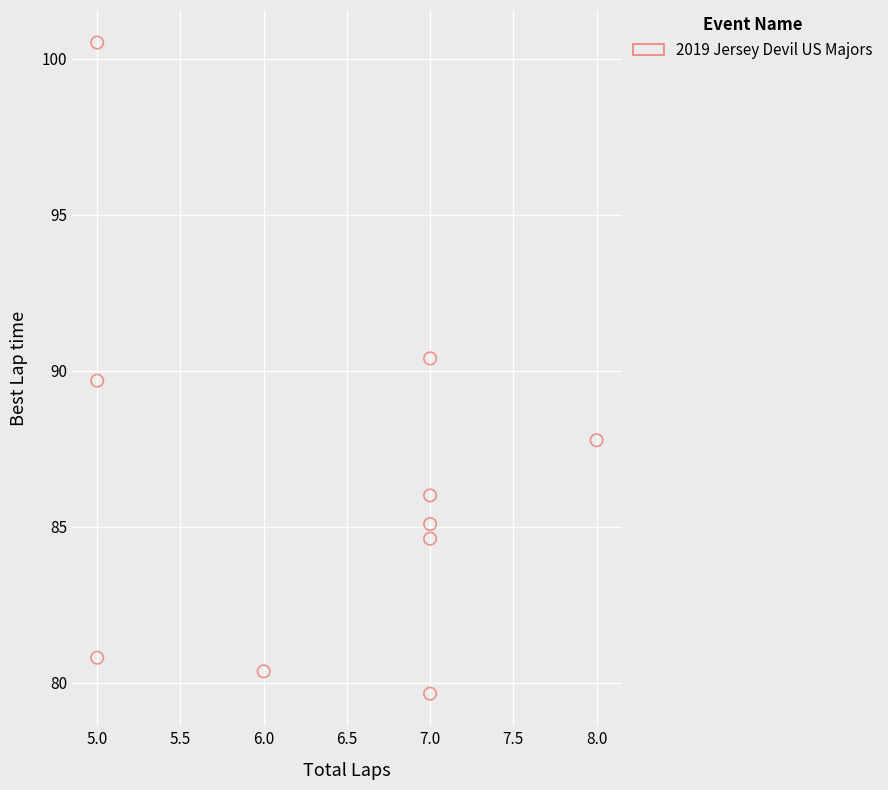

What is the range of Y values (max minus min)?

20.9